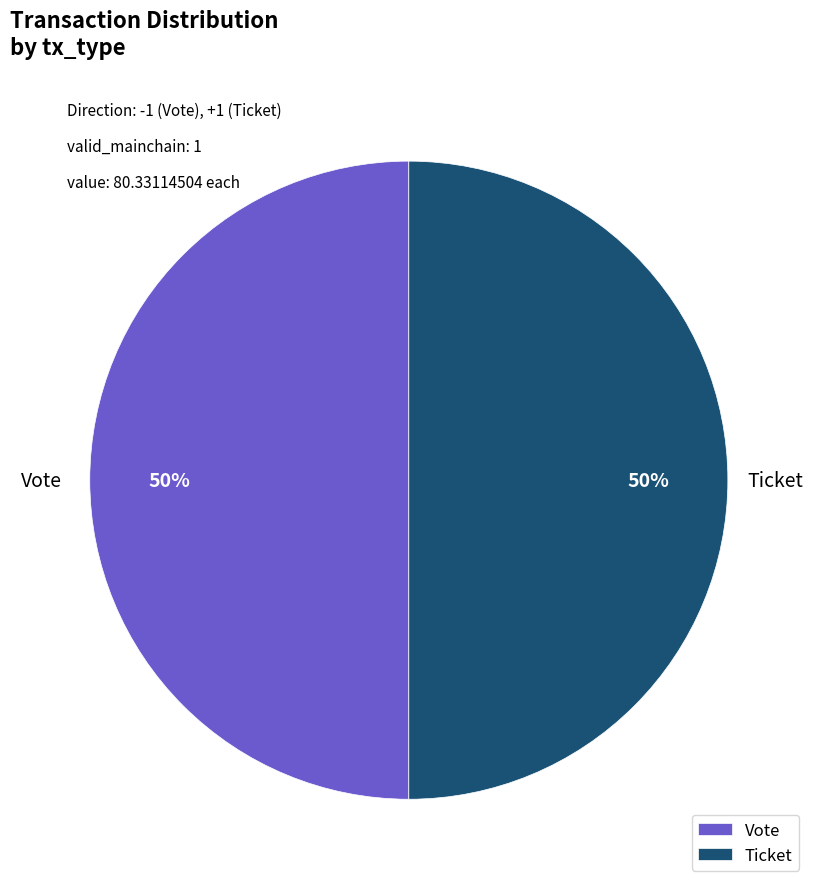

How many segments does this pie chart have?

2